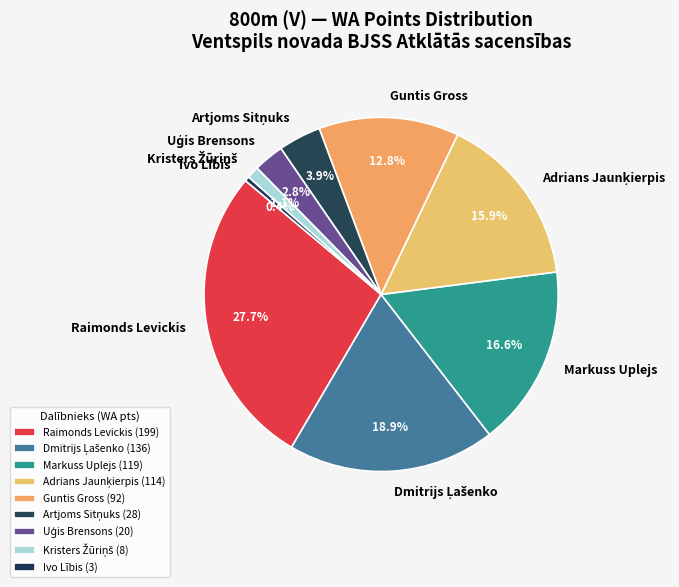

How much of the chart is everything except Ivo Lībis?

99.6%